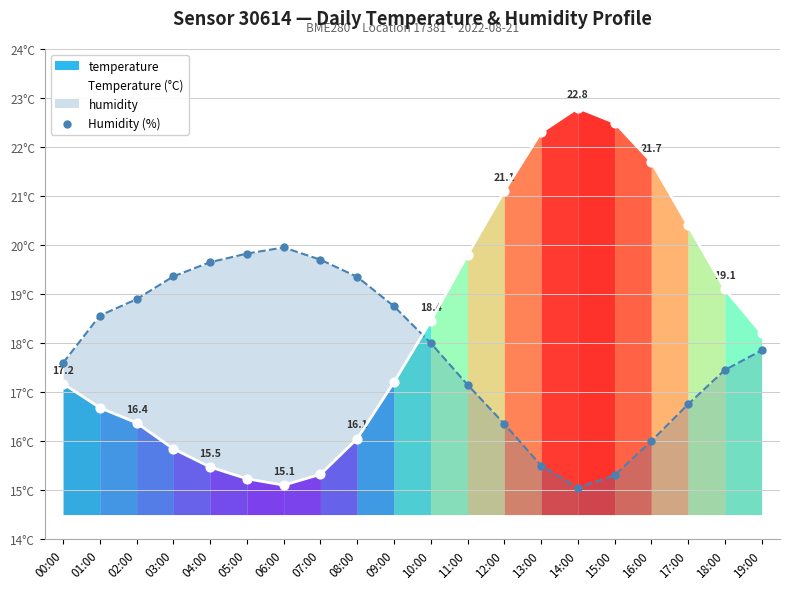

Which series has the largest Y range (max minus min)?

Temperature (°C)